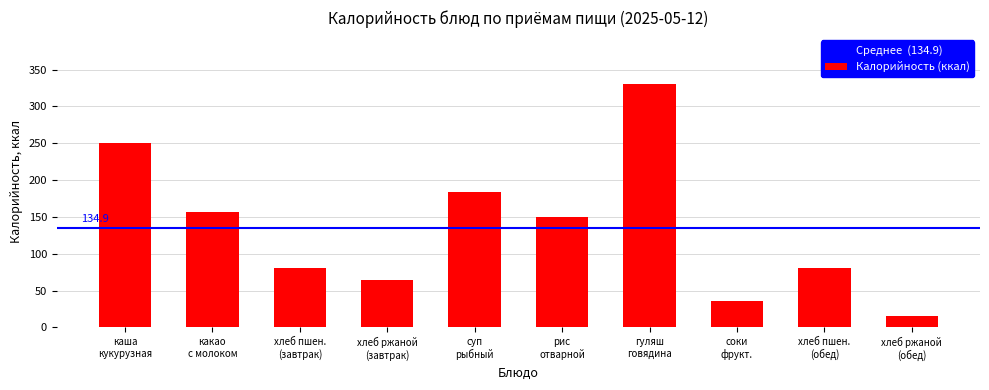

What is the difference between the maximum and minimum values?

316